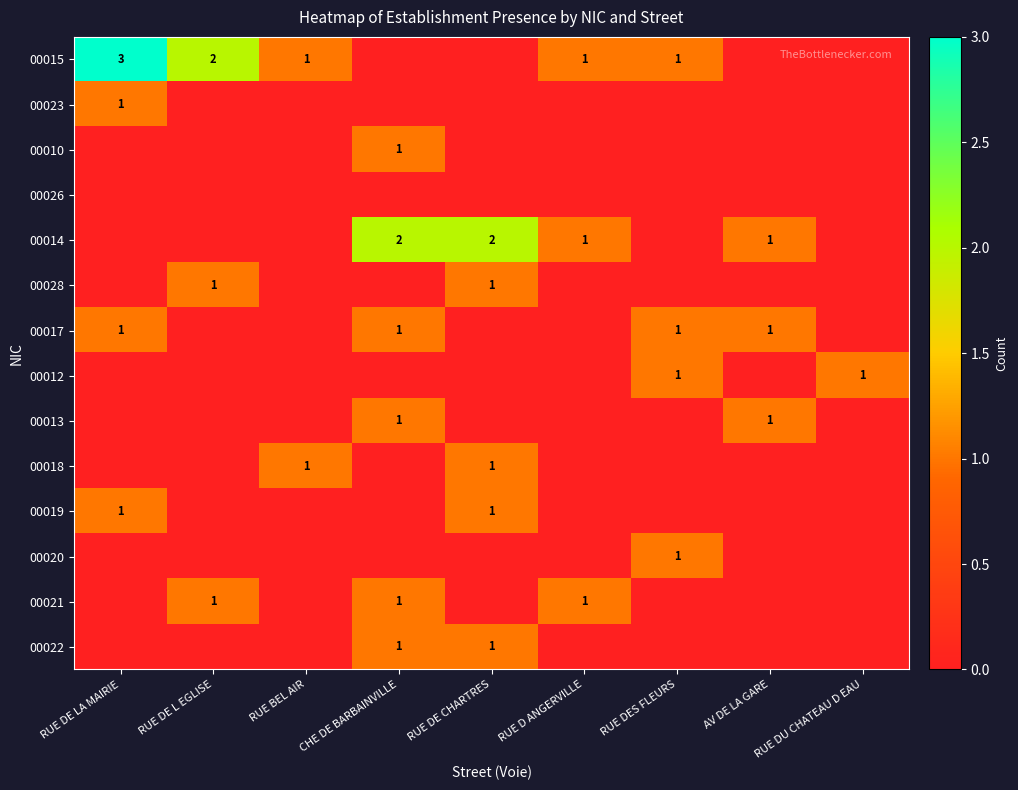

What is the difference between the highest and lowest values at RUE BEL AIR?

1